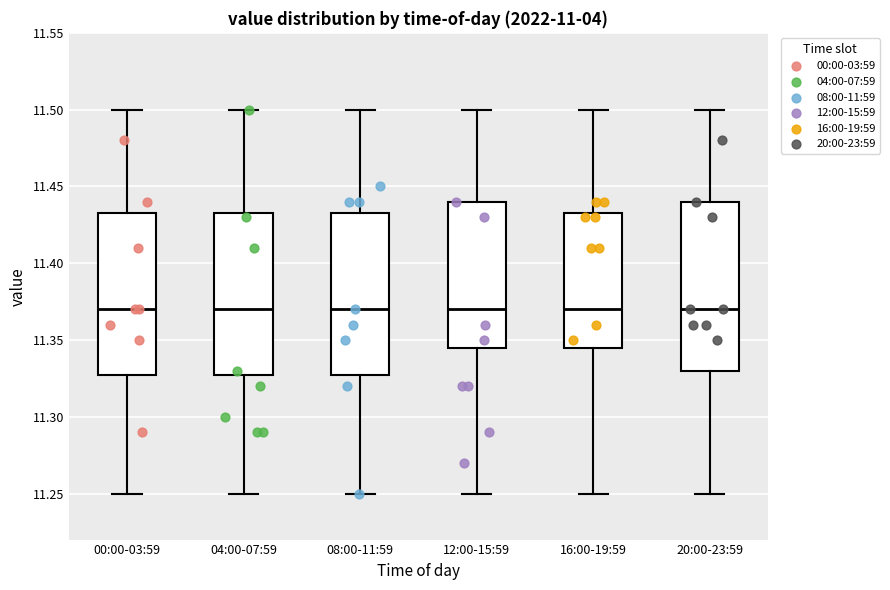

Reading left to right, transcribe this box plot: for each box, give where its median line is, the range the box spans, and where its two whiskers end, as read against the y-axis. The values are not printed on the chart, so give them approximately, as read against the axis.

00:00-03:59: median 11.370, box 11.330 to 11.435, whiskers 11.250 to 11.500
04:00-07:59: median 11.370, box 11.330 to 11.435, whiskers 11.250 to 11.500
08:00-11:59: median 11.370, box 11.330 to 11.435, whiskers 11.250 to 11.500
12:00-15:59: median 11.370, box 11.345 to 11.440, whiskers 11.250 to 11.500
16:00-19:59: median 11.370, box 11.345 to 11.435, whiskers 11.250 to 11.500
20:00-23:59: median 11.370, box 11.330 to 11.440, whiskers 11.250 to 11.500